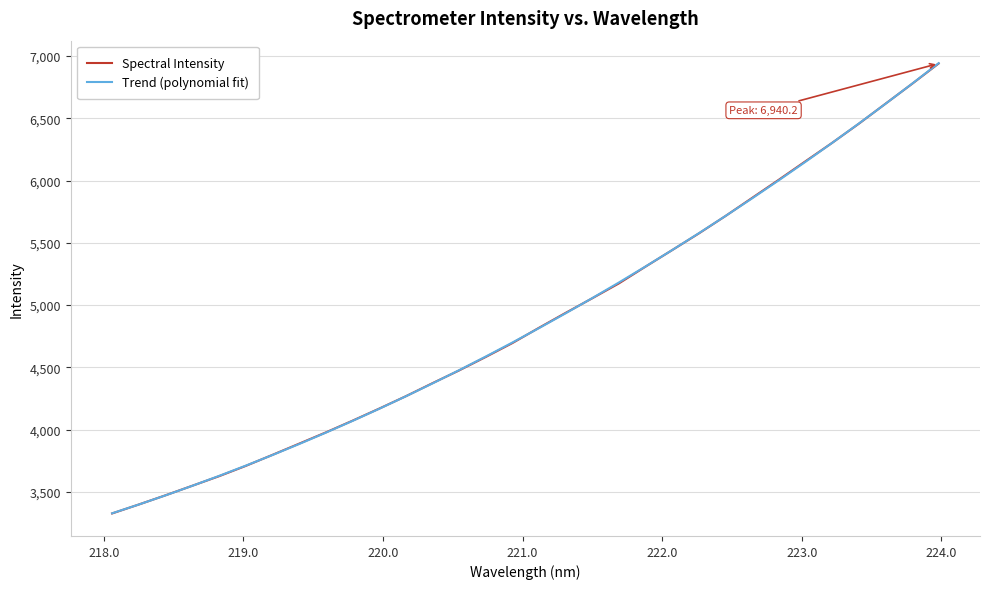

What is the minimum value for Trend (polynomial fit)?

3327.4